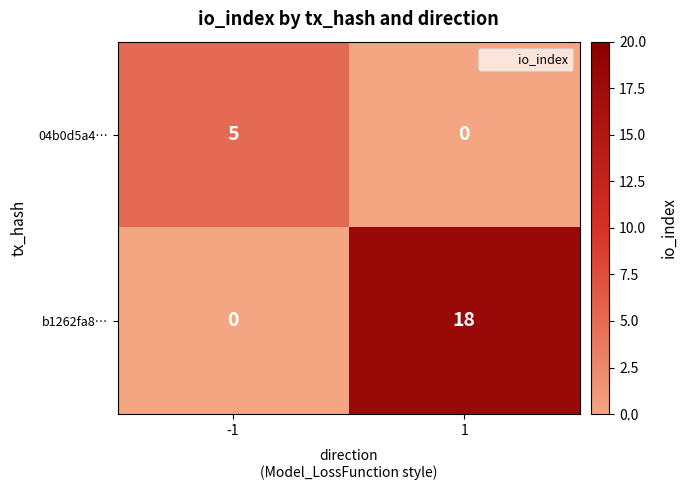

At which category is the sum across all series the highest?

1